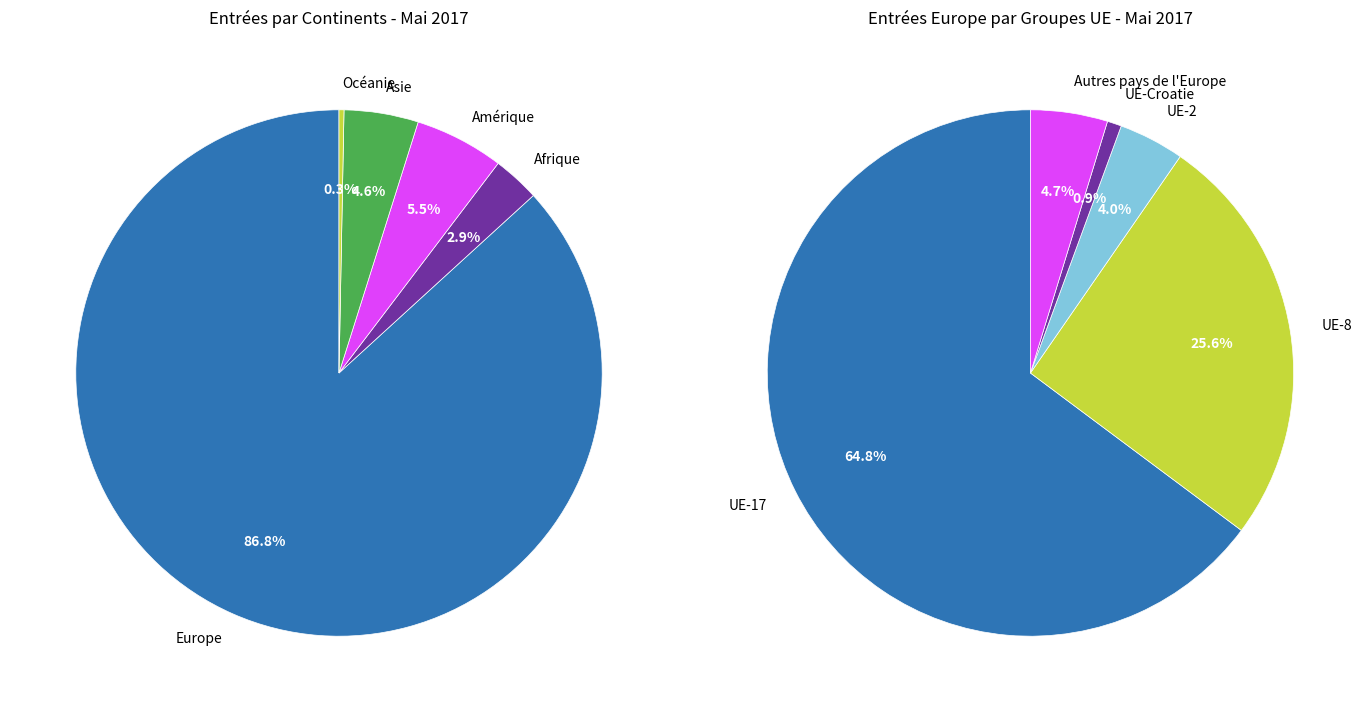

Combined, do Asie and Afrique account for over 50%?

No